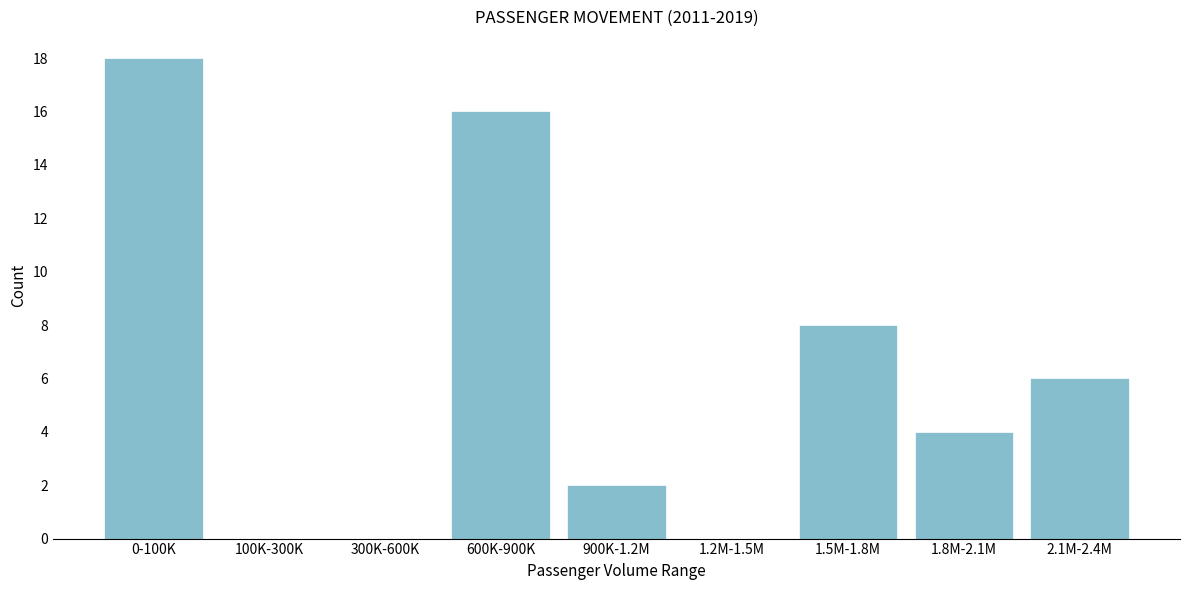

Reading left to right, transcribe all the data shown in this chart.

0-100K=18	100K-300K=0	300K-600K=0	600K-900K=16	900K-1.2M=2	1.2M-1.5M=0	1.5M-1.8M=8	1.8M-2.1M=4	2.1M-2.4M=6